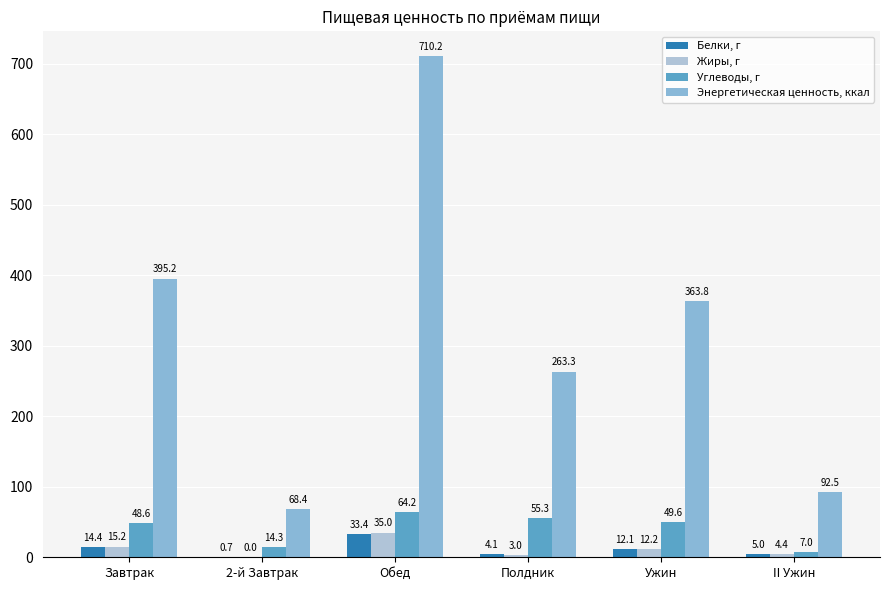

Between Полдник and II Ужин, which series saw the biggest shift?

Энергетическая ценность, ккал